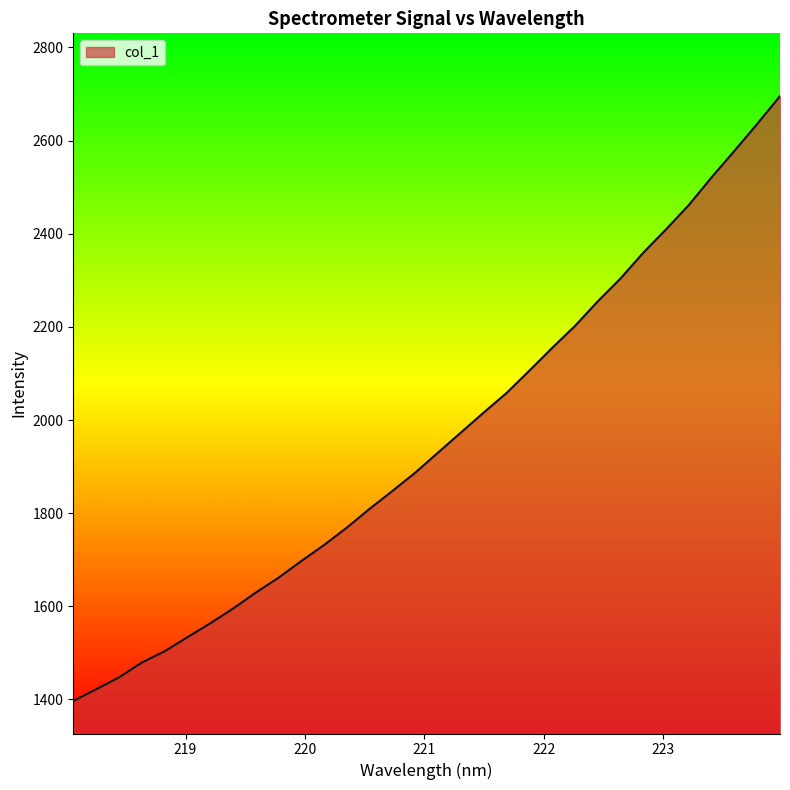

What is the difference between the maximum and minimum values?

1299.1